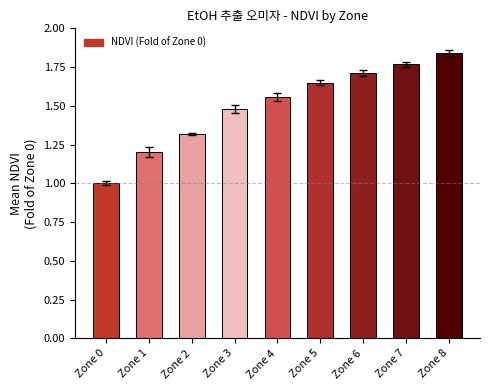

Which label corresponds to the largest value in the chart?

Zone 8